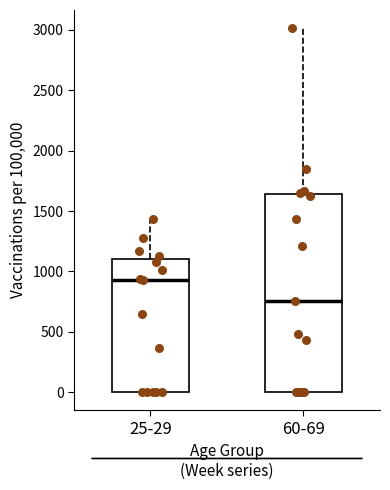

Which box is the tallest, from its lower edge to its upper edge?

60-69